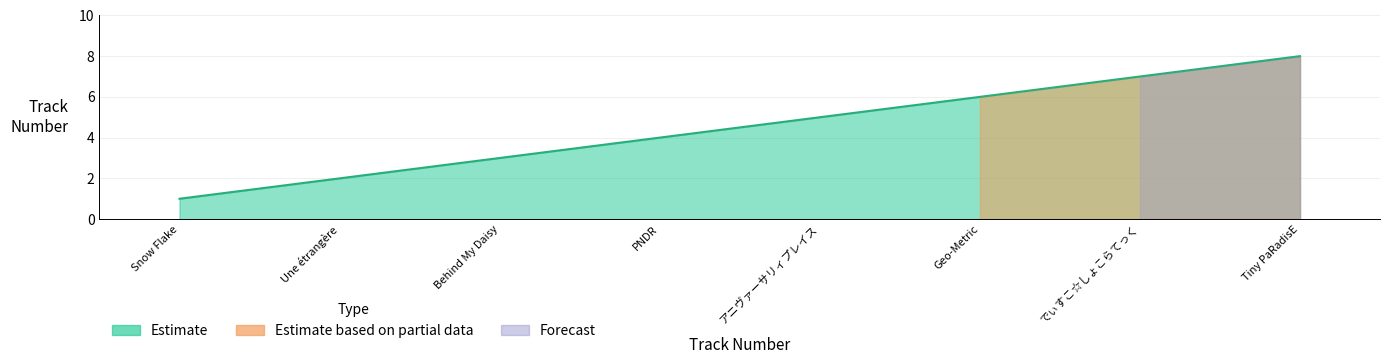

True or false: the data shows 2 at Une étrangère.

True